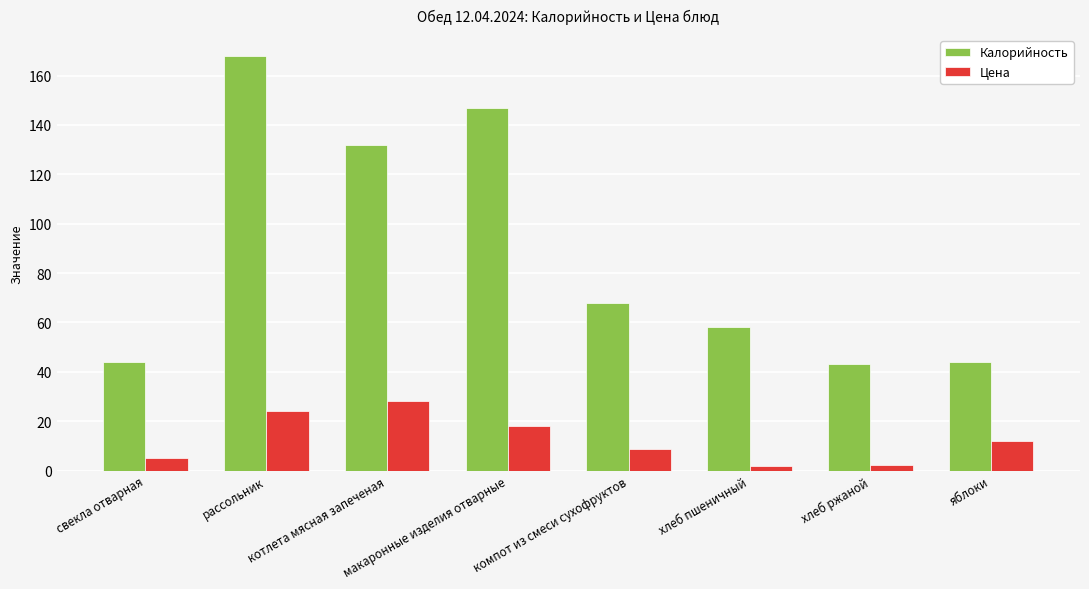

List the series in order of their peak value, lowest first.

Цена, Калорийность